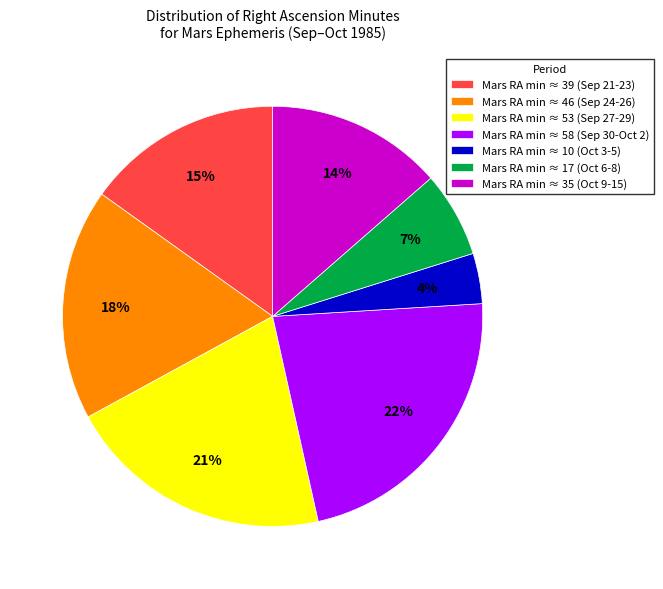

Between Mars RA min ≈ 39 (Sep 21-23) and Mars RA min ≈ 17 (Oct 6-8), which is larger?

Mars RA min ≈ 39 (Sep 21-23)